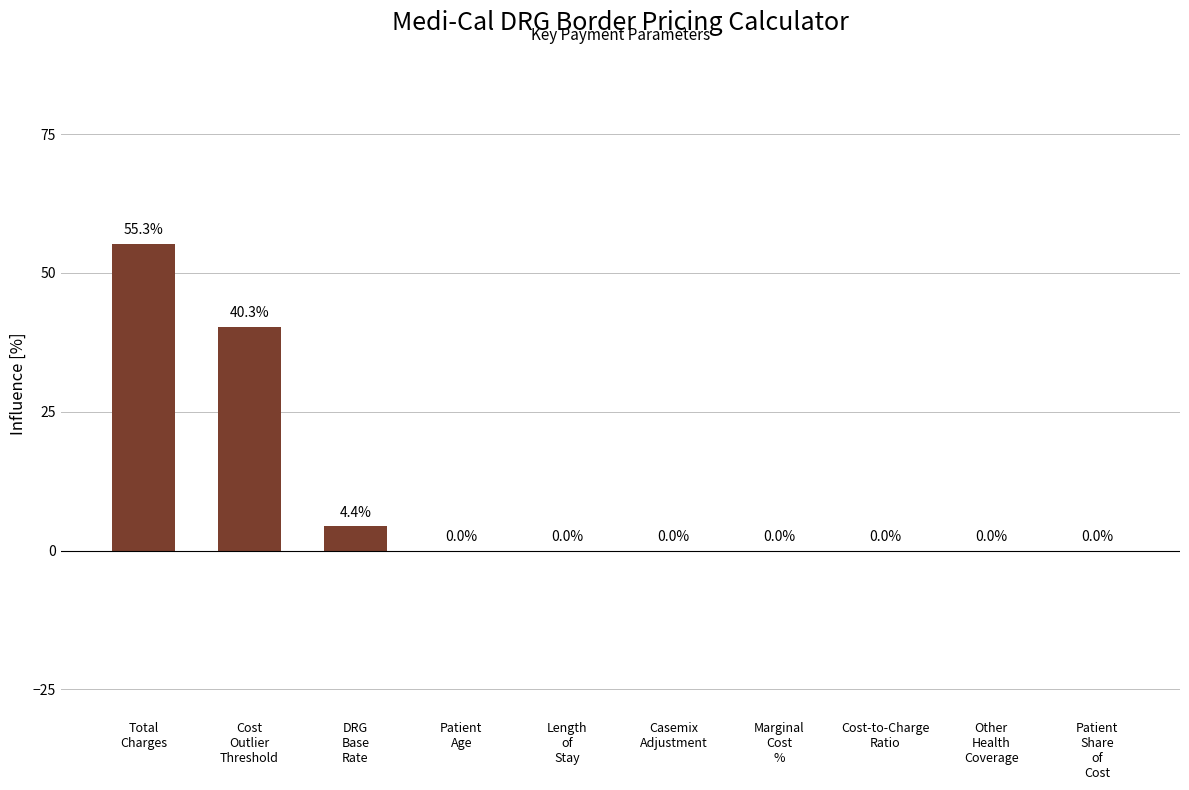

Which has a higher value, Total
Charges or Casemix
Adjustment?

Total
Charges